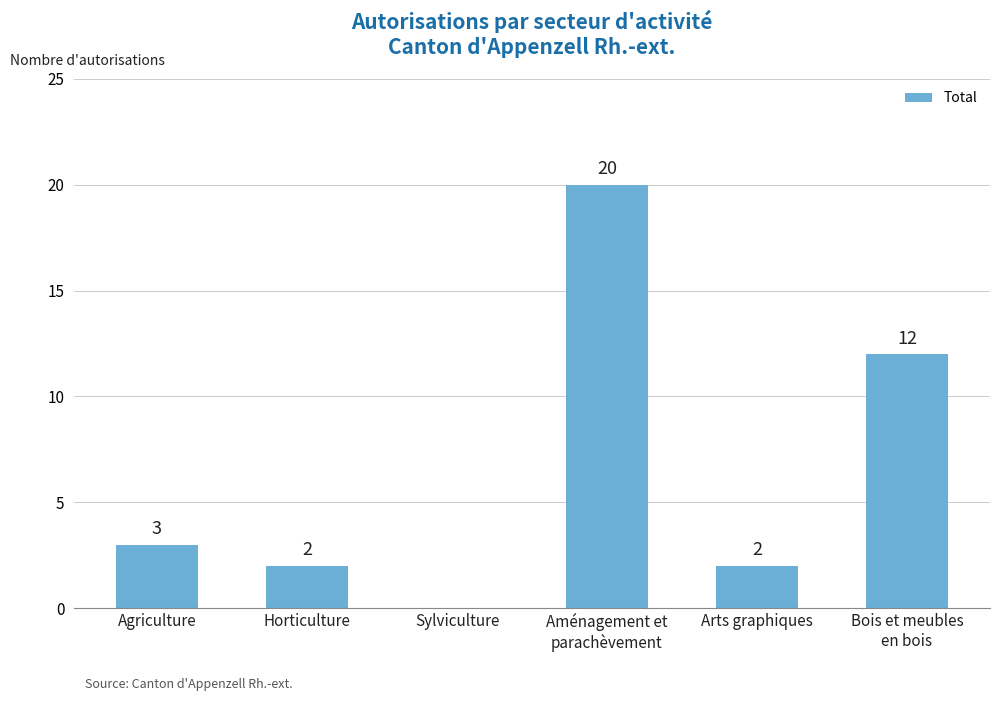

The value at Arts graphiques is 3. True or false?

False